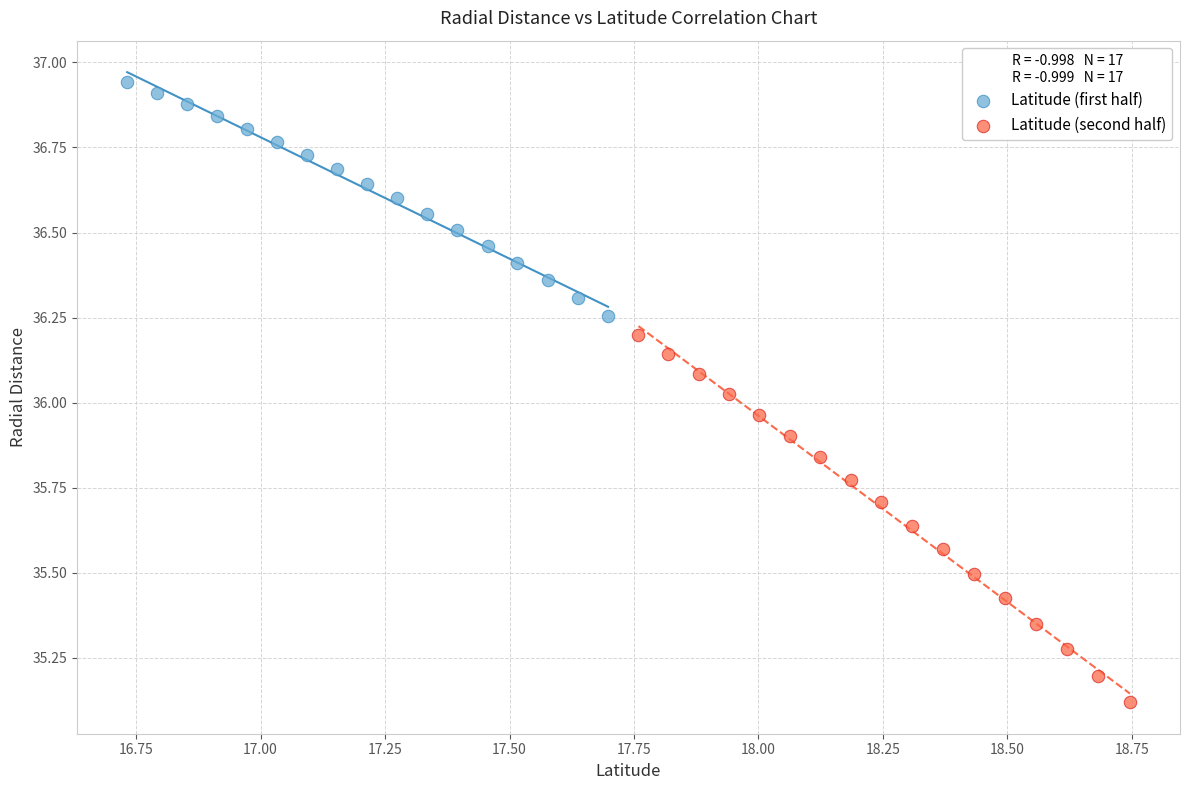

Which series reaches the maximum Y coordinate?

Latitude (first half)